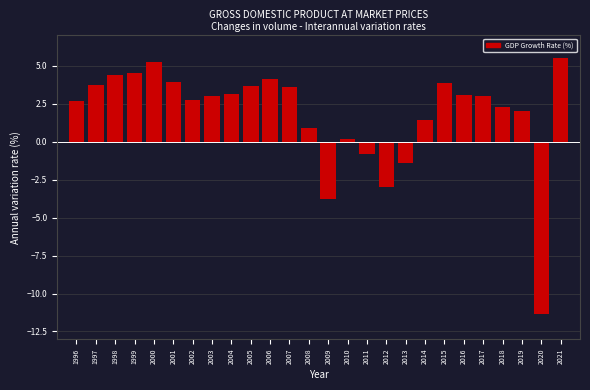

What is the sum of the values at 2002 and 2008?

3.6